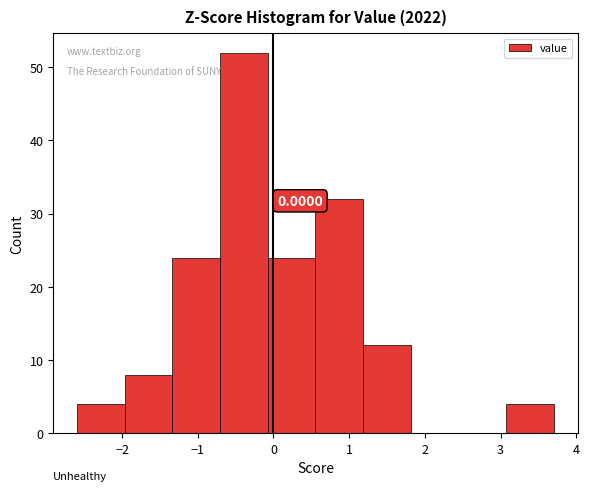

Over which range of the x-axis is the bar tallest?

-0.7 to -0.1